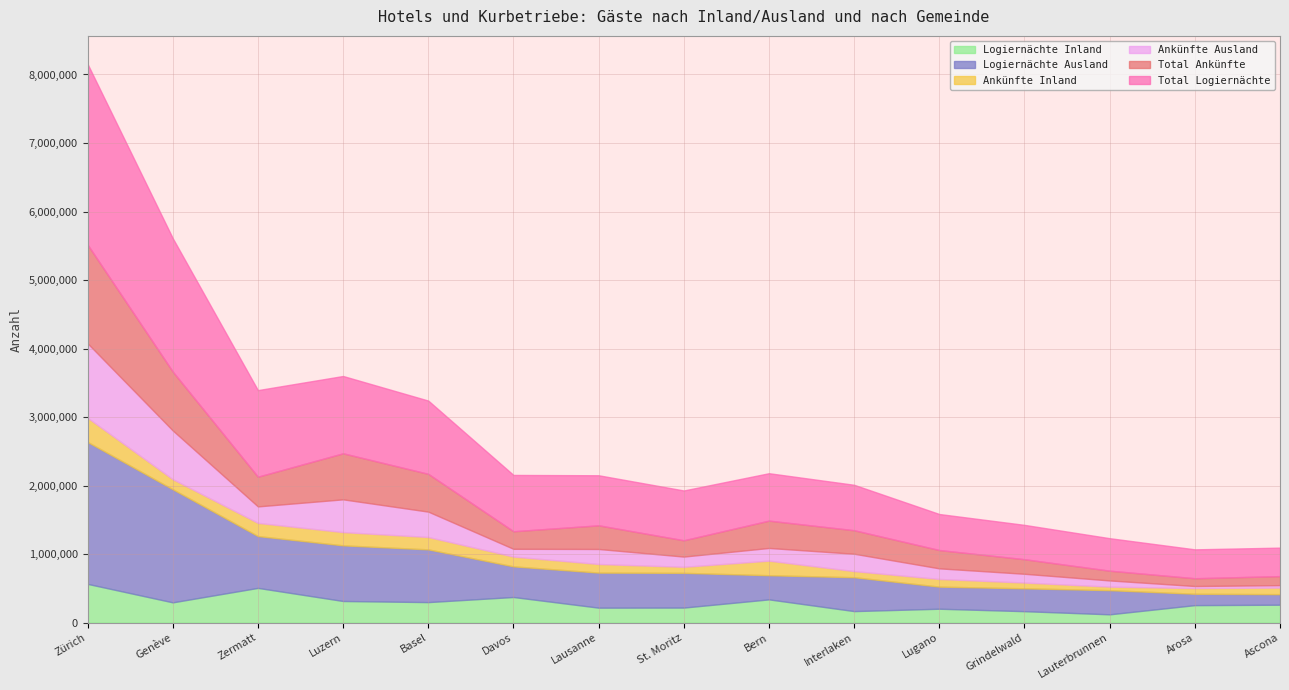

What are all the series names shown in the legend?

Logiernächte Inland, Logiernächte Ausland, Ankünfte Inland, Ankünfte Ausland, Total Ankünfte, Total Logiernächte